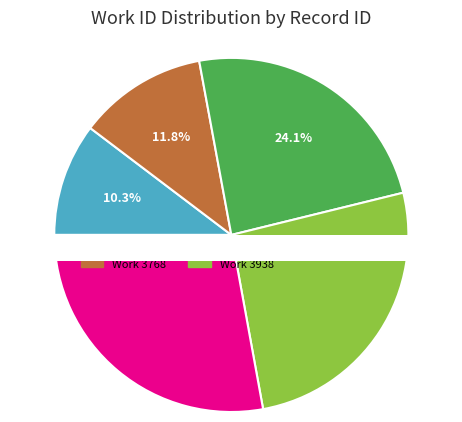

What is the change in value from 7296 to 3938?

+1556